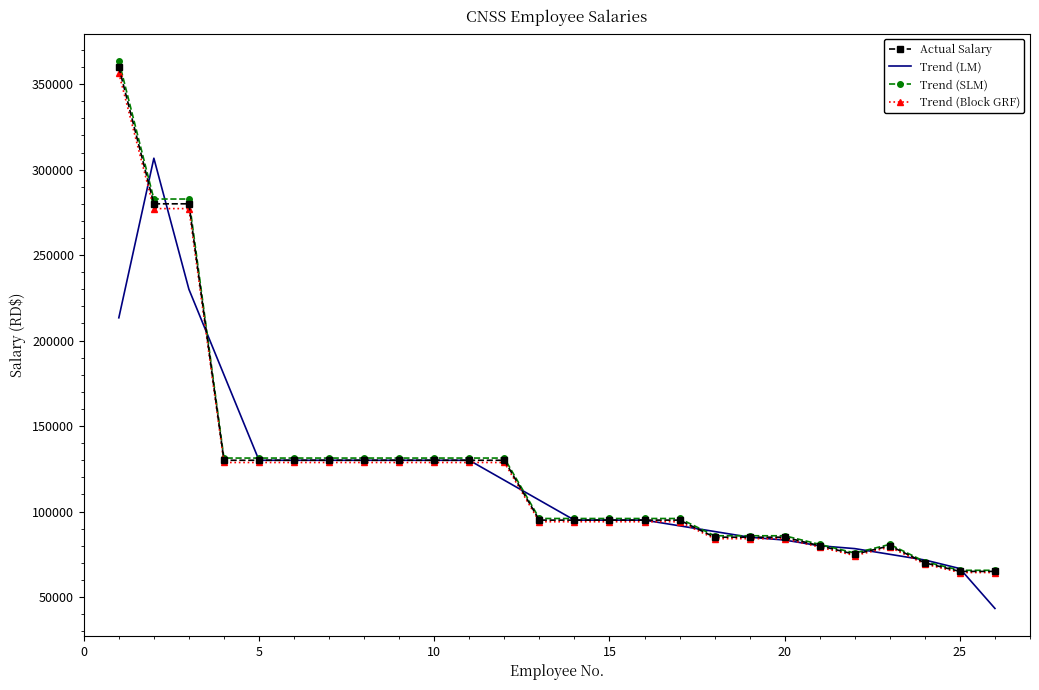

What is the maximum value shown in the chart?

363600.0